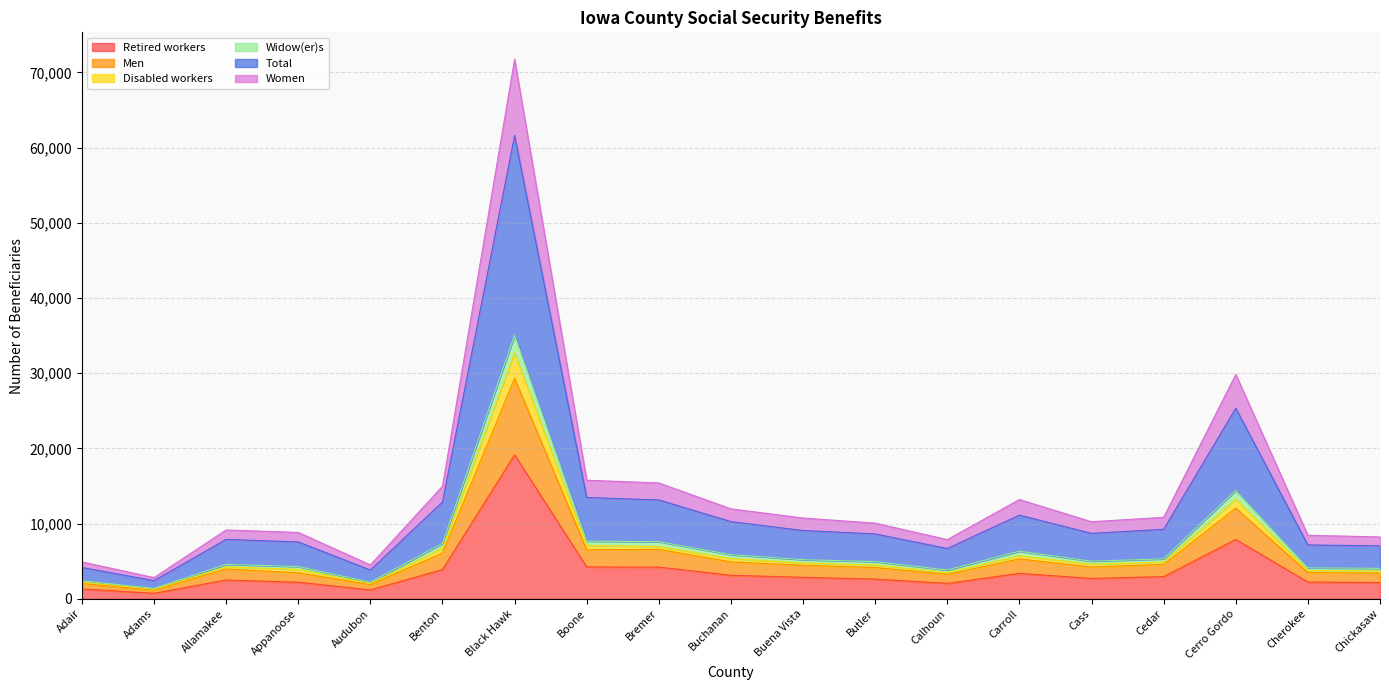

How many data points in Retired workers are less than 2713?

9